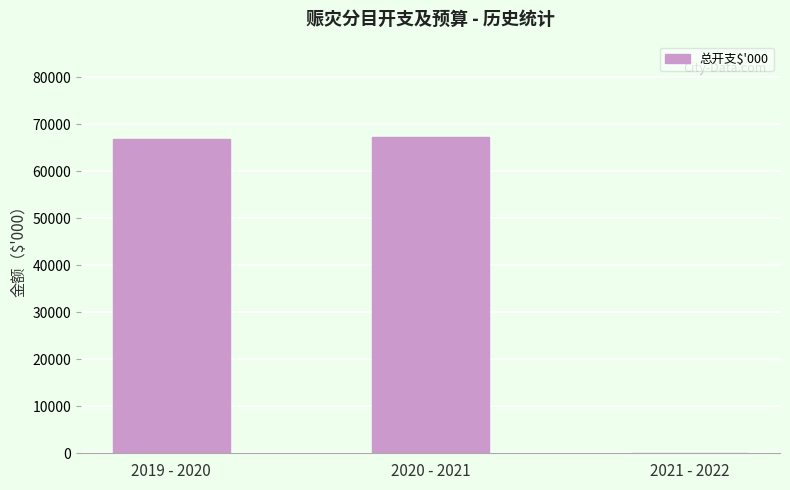

What is the average value?

44707